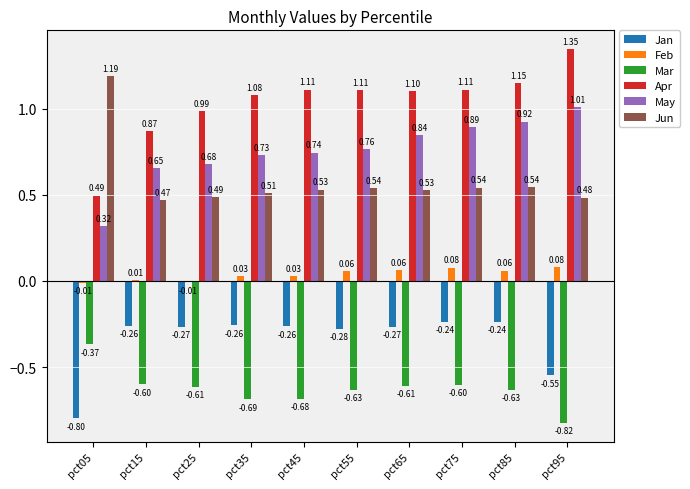

Between pct15 and pct85, which series saw the biggest shift?

Apr